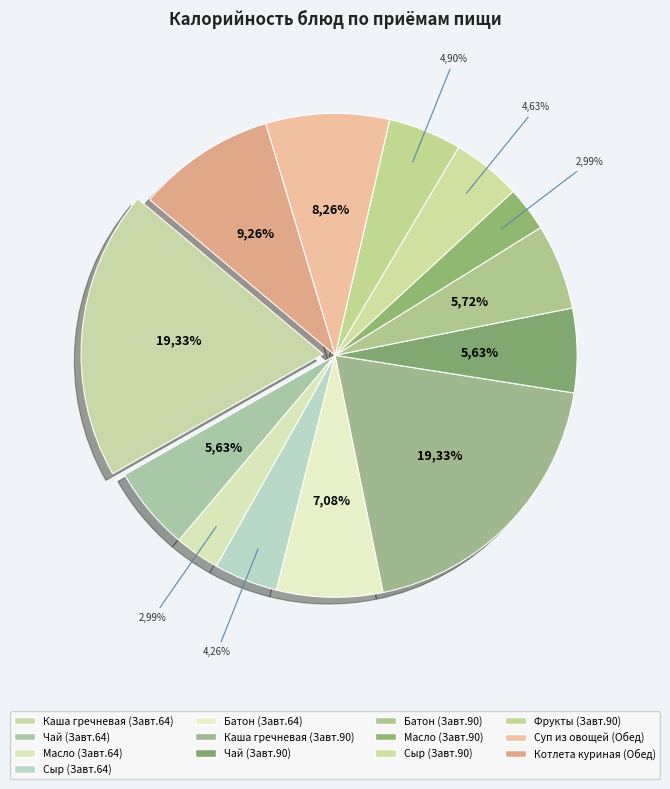

Which category has the biggest portion of the pie?

Каша гречневая с маслом (Завтрак 64)